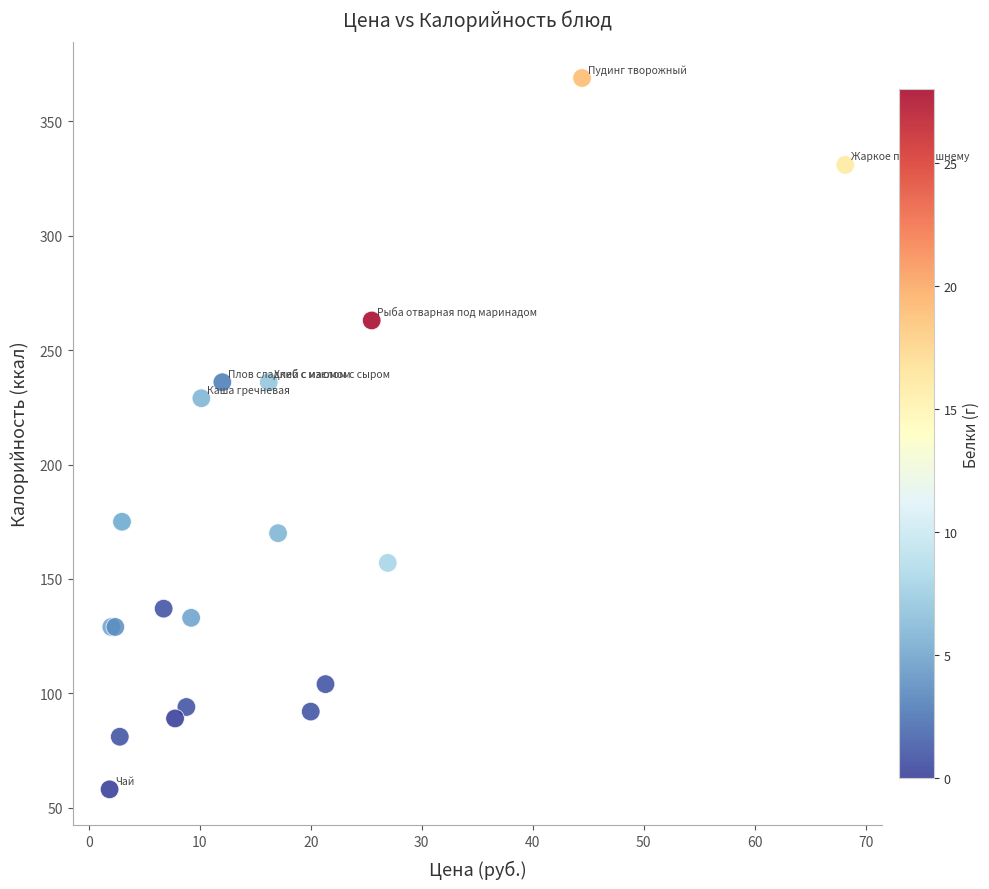

What Y value in the scatter plot is closest to 213?

229